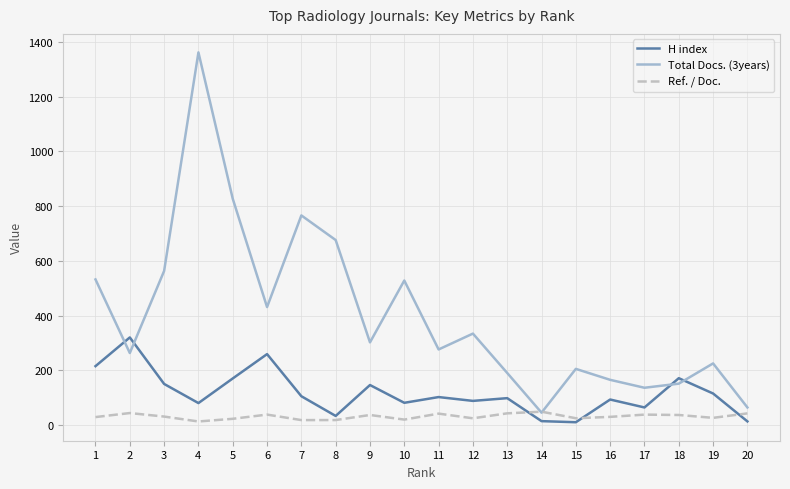

Rank the series by their maximum value, from lowest to highest.

Ref. / Doc., H index, Total Docs. (3years)